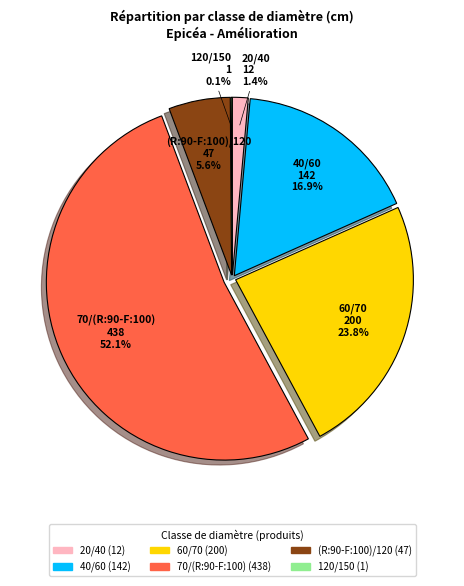

Which slice is the largest?

70/(R:90-F:100)